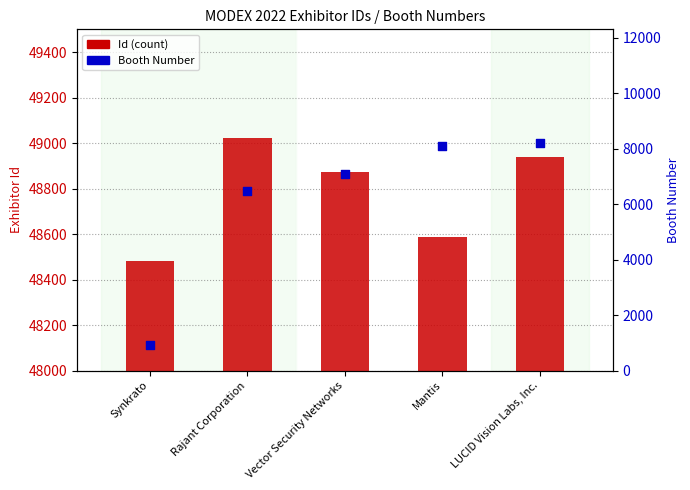

Which series has the largest Y range (max minus min)?

Booth Number